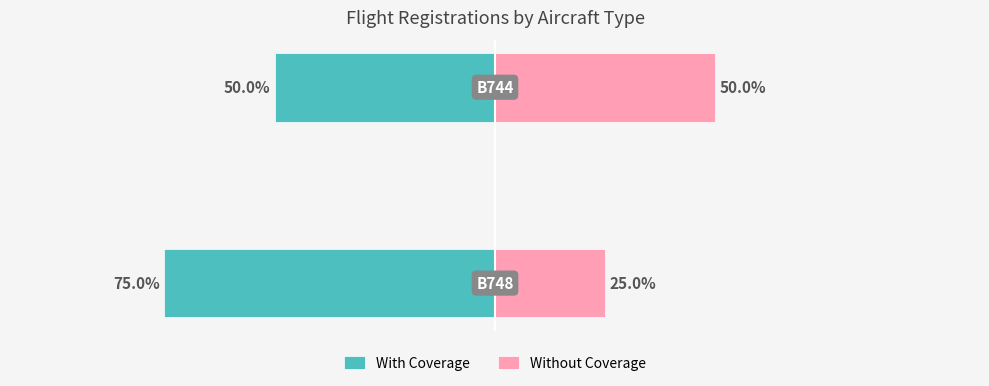

What is the sum of all Without Coverage values?

75